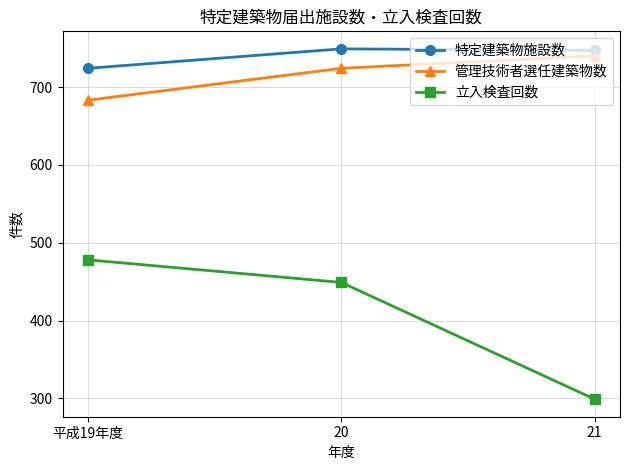

True or false: 特定建築物施設数 has a value of 1272 at 21.

False